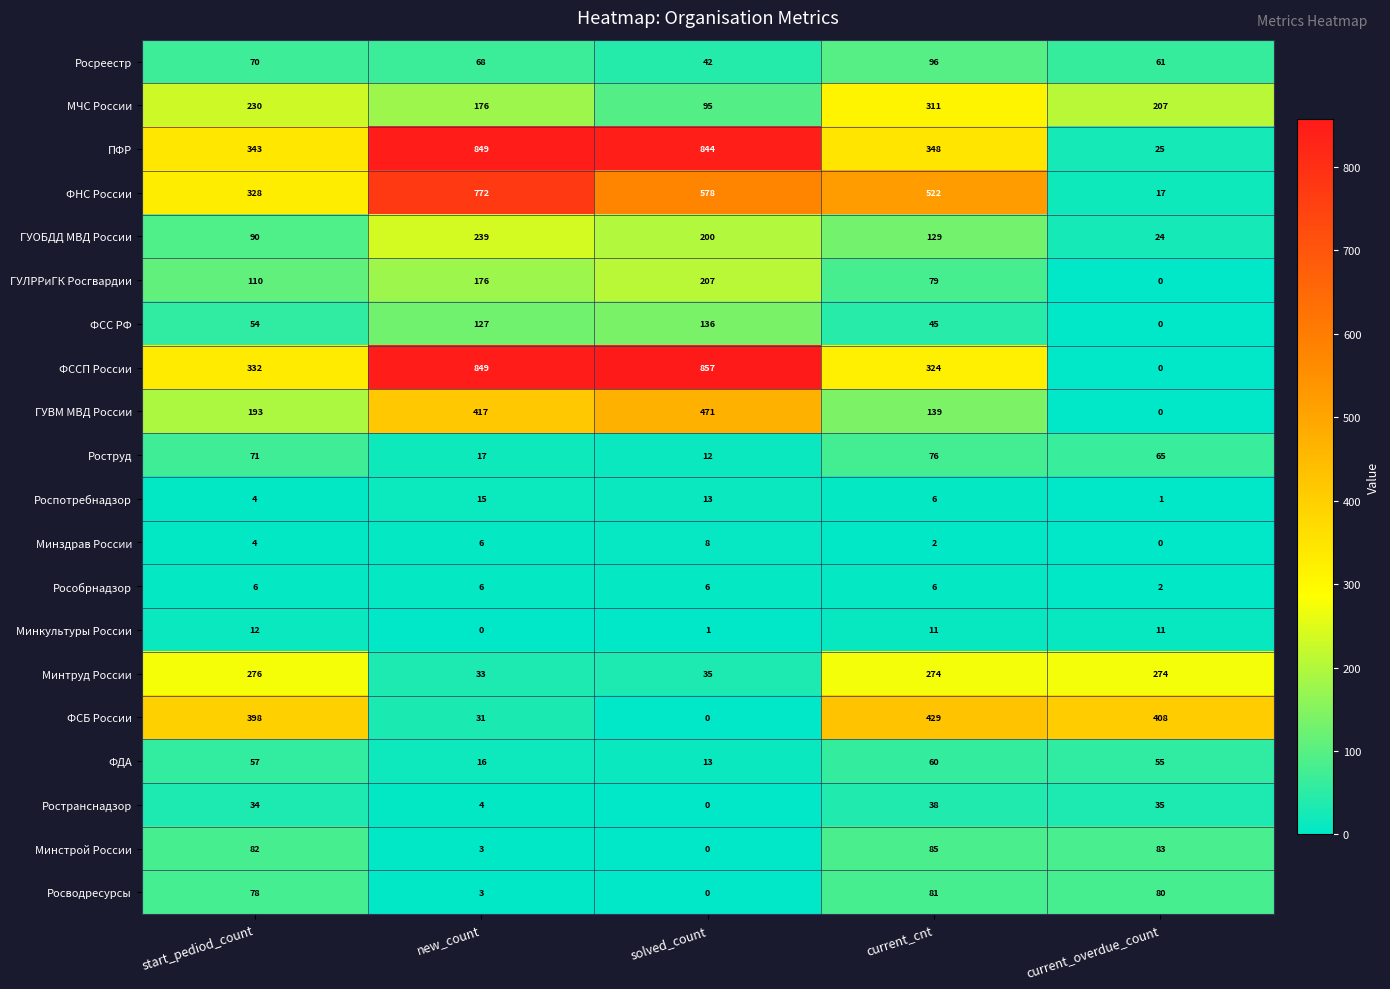

Read the ГУВМ МВД России value at start_pediod_count, to the nearest 50.

200